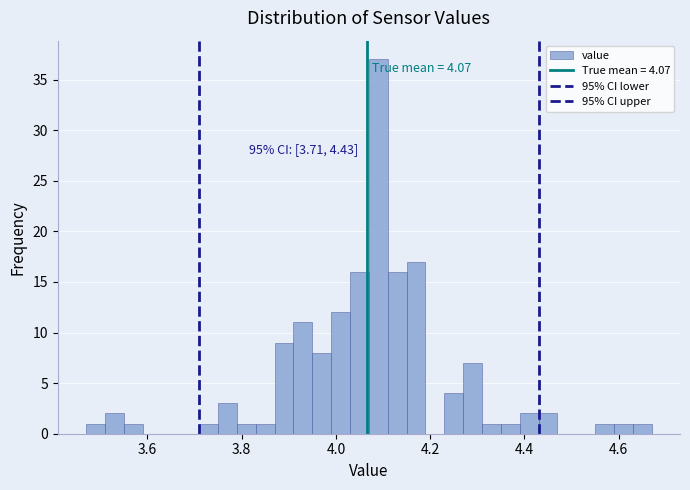

Read against the x-axis, roughly where is the centre of the tallest bar?

4.10